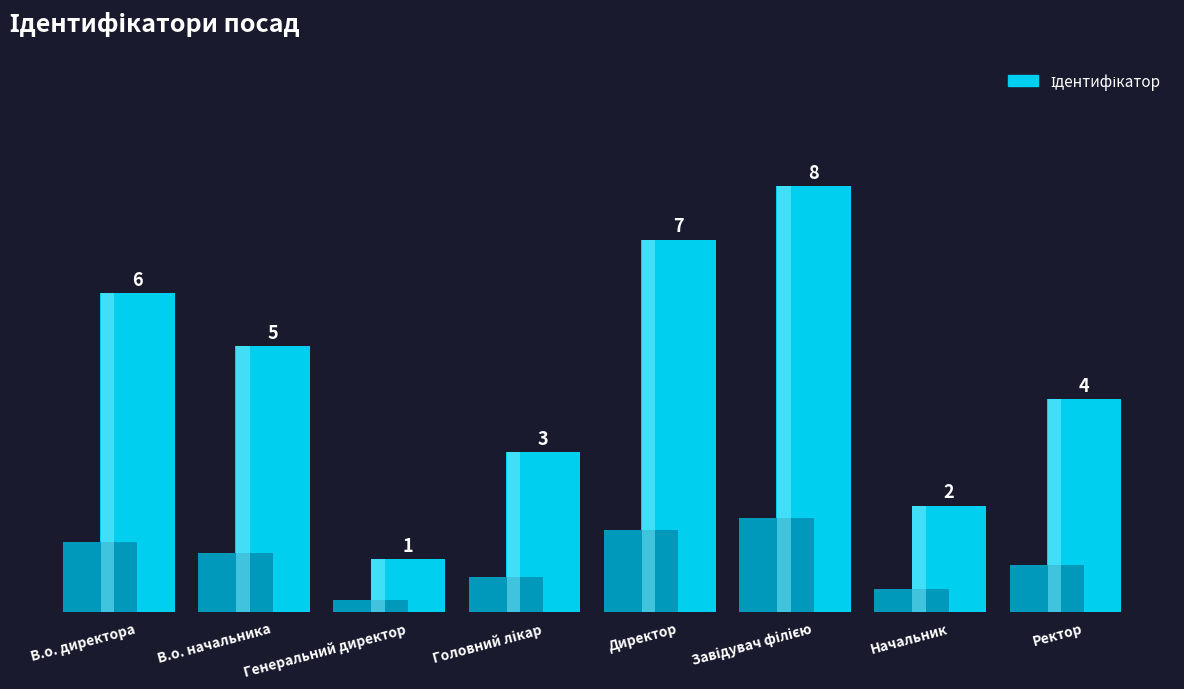

How many data points are above 5?

3